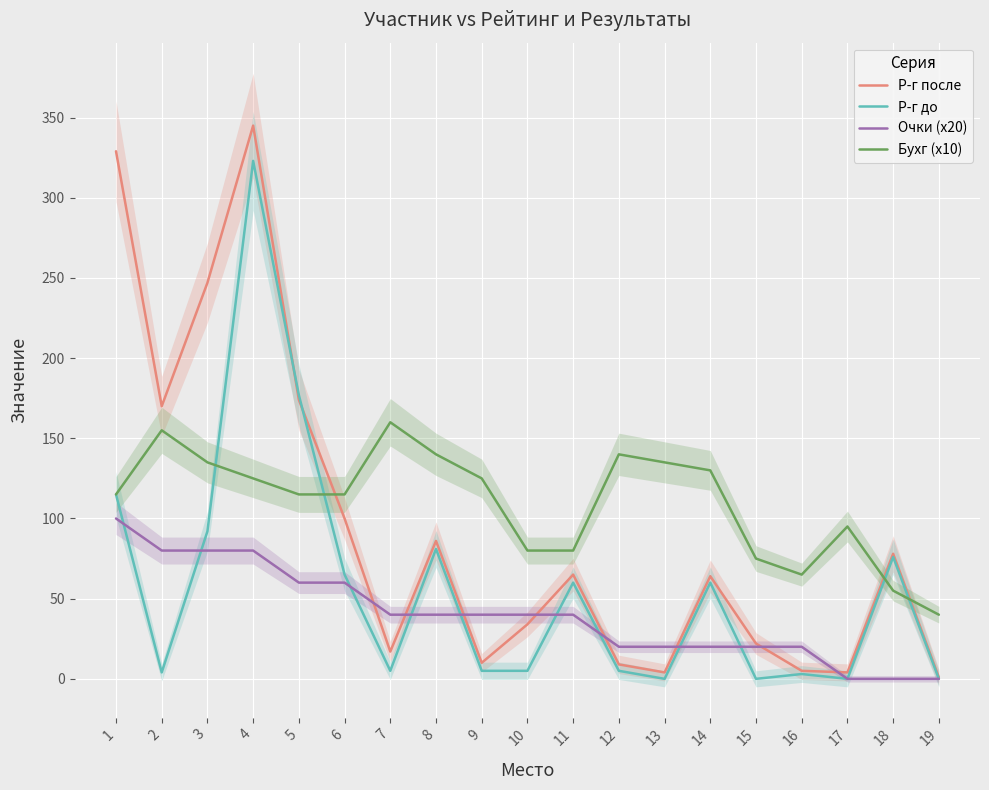

At how many categories does at least one series exceed 266?

2